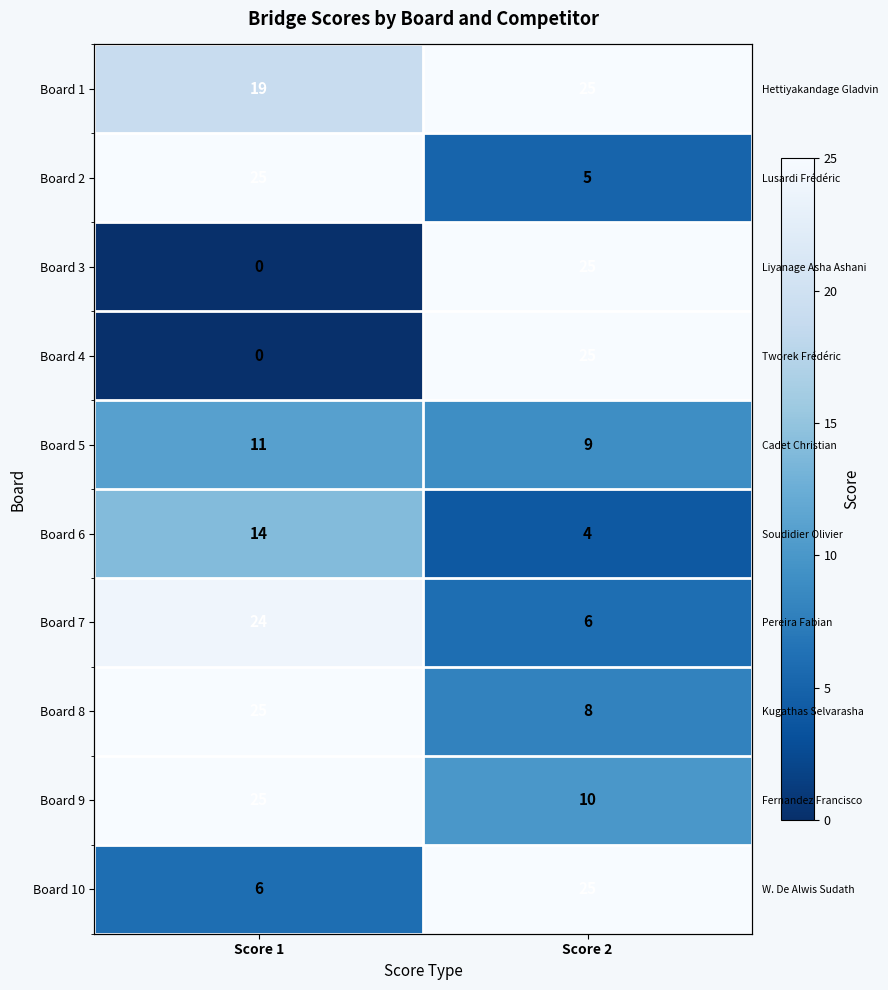

How many Board 10 values are between 6 and 25?

2